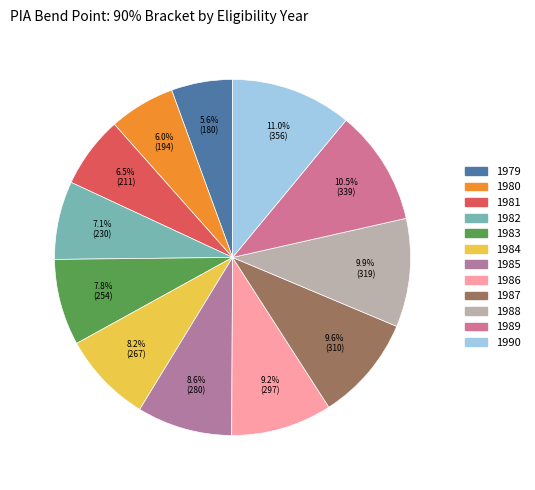

Count the number of slices in the pie.

12